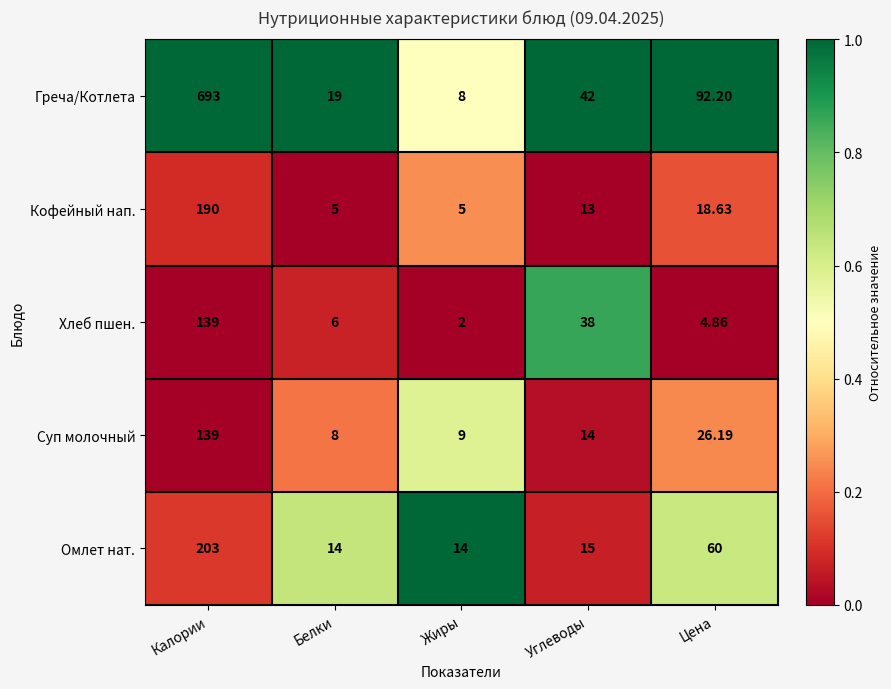

Which series has the largest range (max minus min)?

Греча/Котлета